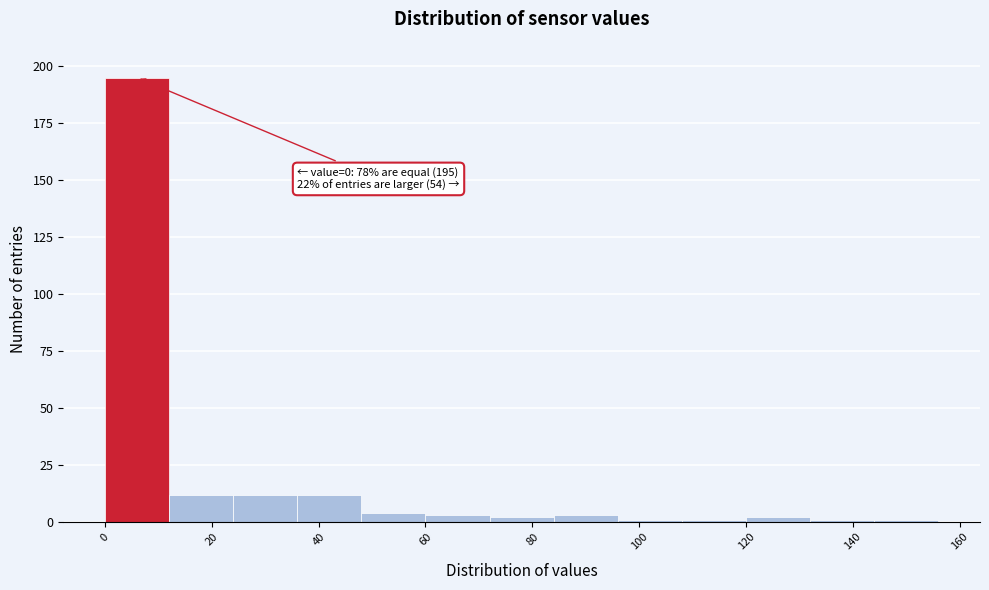

Which range on the x-axis has the tallest bar?

0 to 12